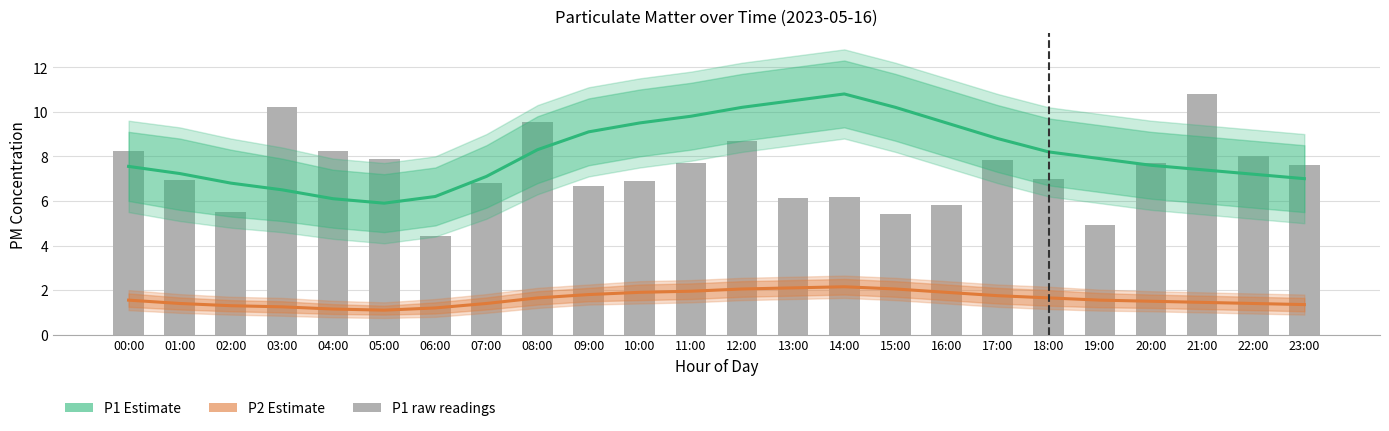

At how many categories does at least one series exceed 6?

24